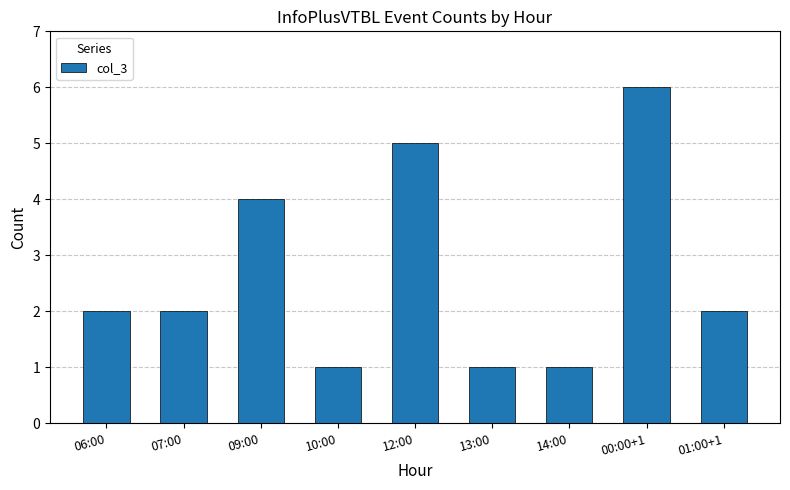

What is the smallest value displayed?

1